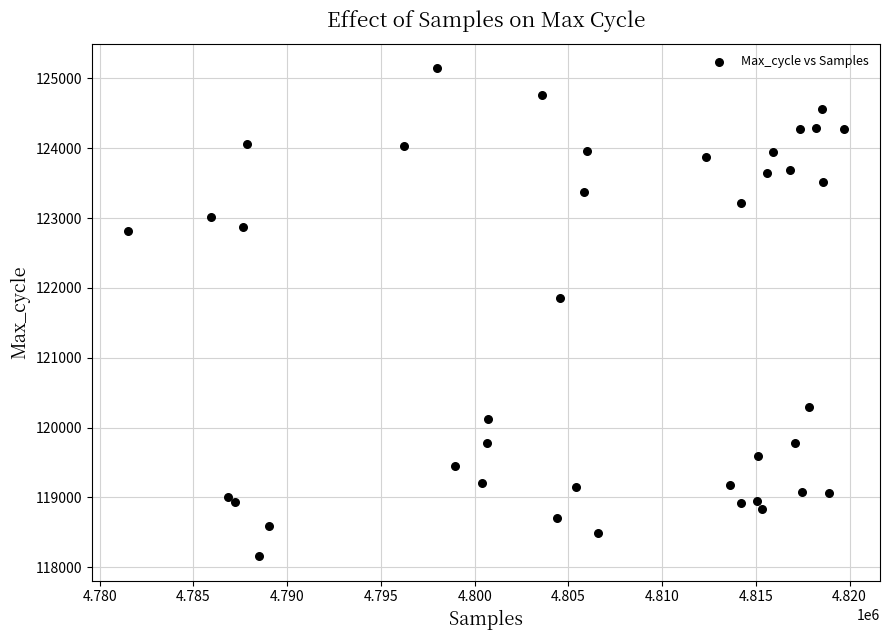

What Y value in the scatter plot is closest to 121653?

121852